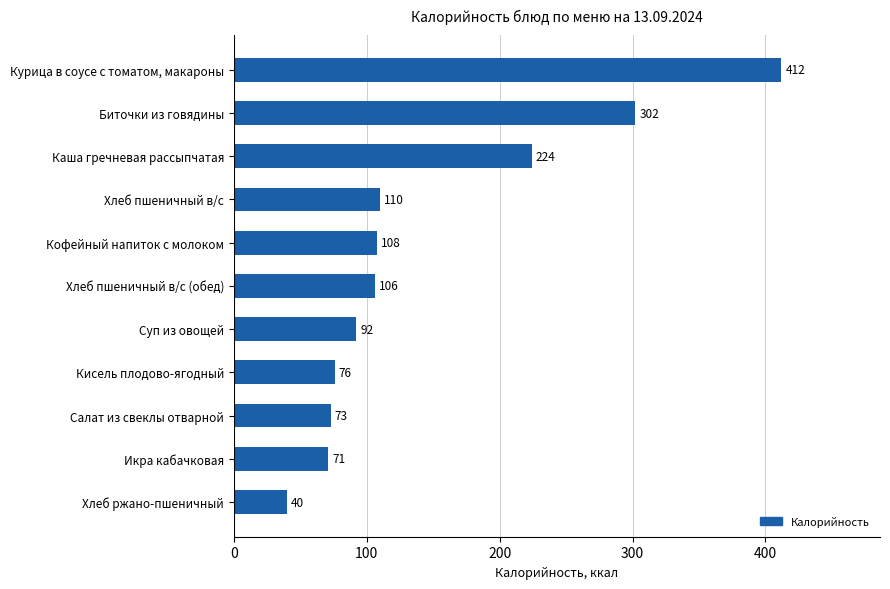

What is the change in value from Икра кабачковая to Хлеб пшеничный в/с?

+39